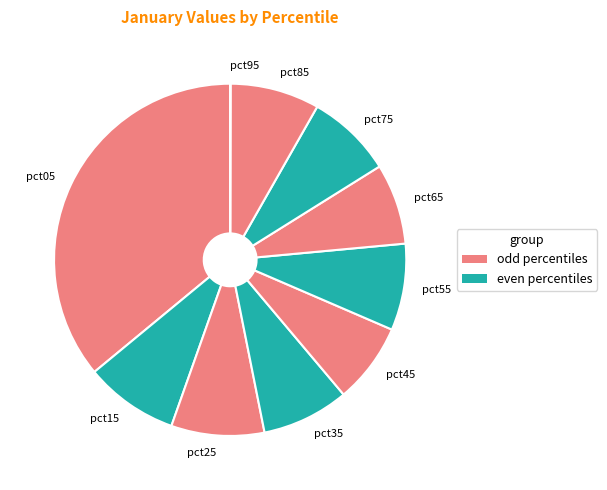

Do pct05 and pct85 together represent more than half of the pie?

No